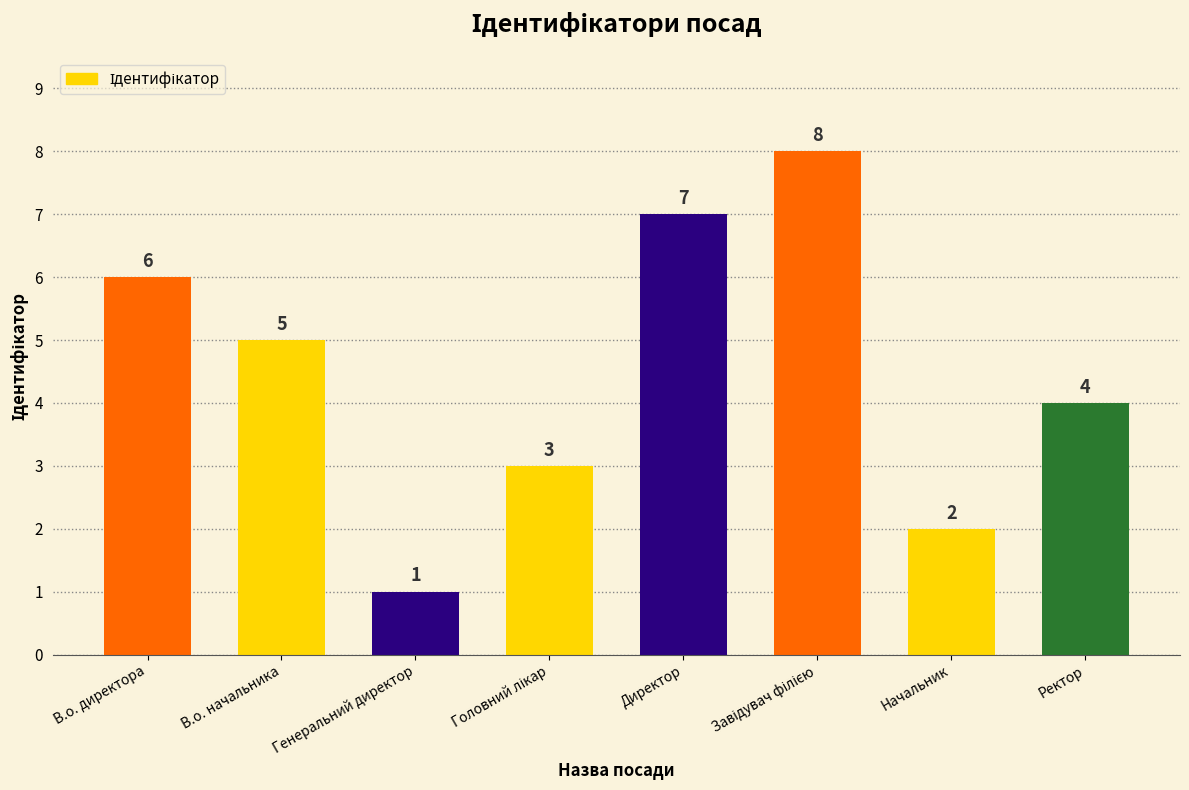

The value at В.о. начальника is 5. True or false?

True